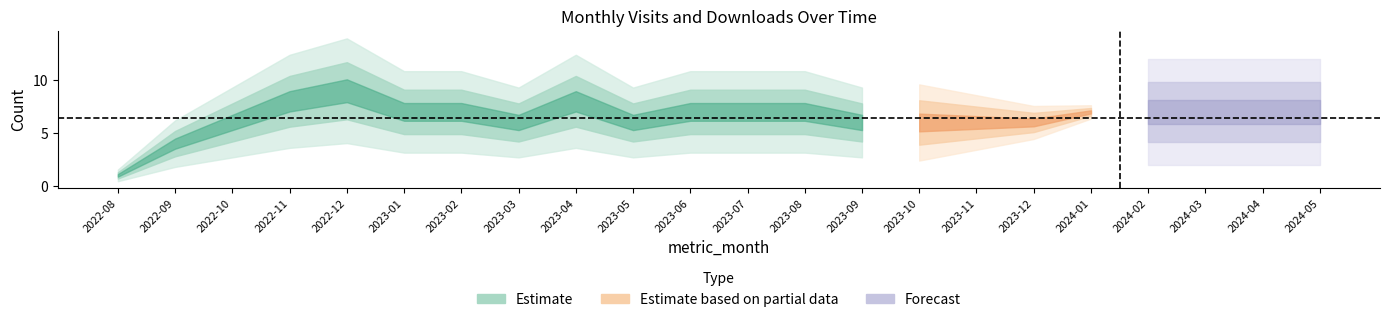

What is the label of the 11th point from the right?

2023-07